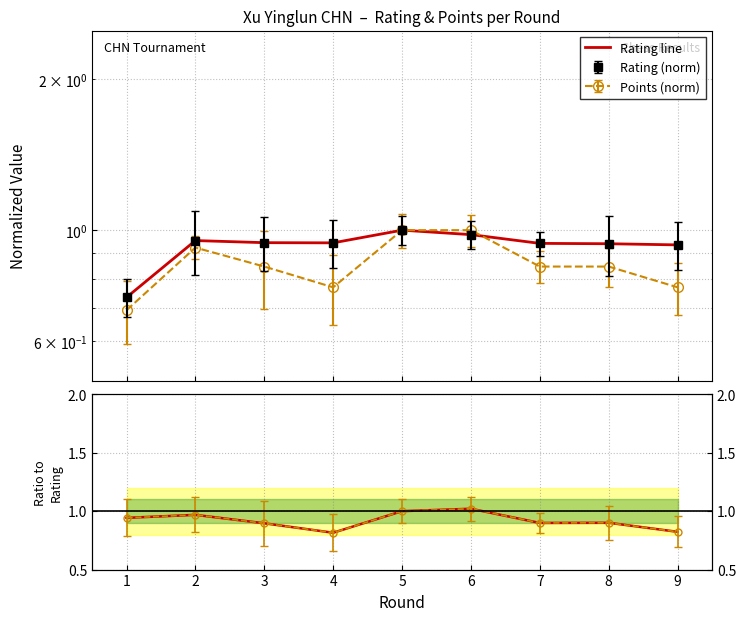

What is the value of the Ratio line point at the 3rd from the left?

0.9